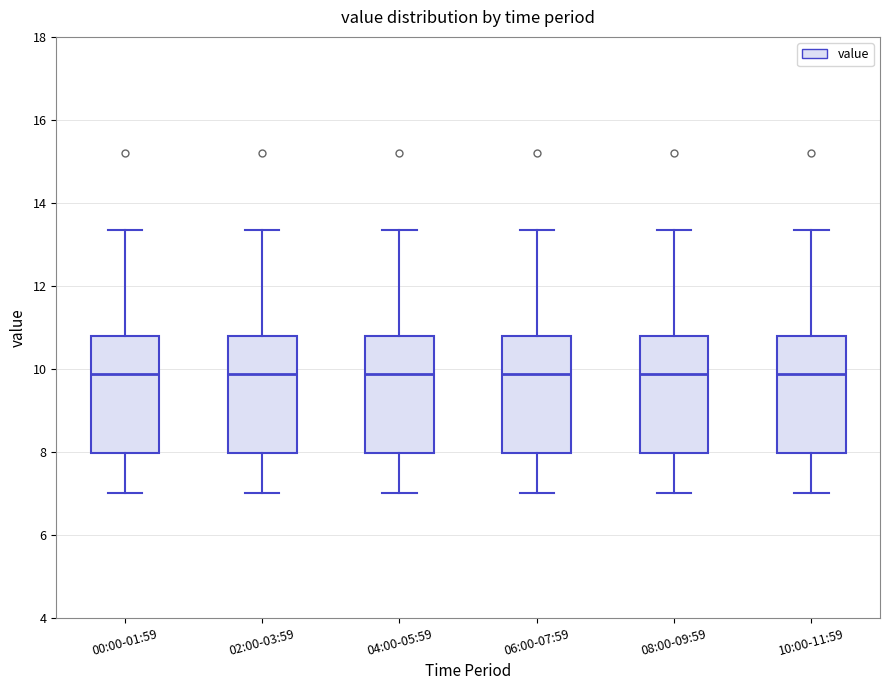

Reading left to right, transcribe this box plot: for each box, give where its median line is, the range the box spans, and where its two whiskers end, as read against the y-axis. The values are not printed on the chart, so give them approximately, as read against the axis.

00:00-01:59: median 9.8, box 8.0 to 10.8, whiskers 7.0 to 13.4
02:00-03:59: median 9.8, box 8.0 to 10.8, whiskers 7.0 to 13.4
04:00-05:59: median 9.8, box 8.0 to 10.8, whiskers 7.0 to 13.4
06:00-07:59: median 9.8, box 8.0 to 10.8, whiskers 7.0 to 13.4
08:00-09:59: median 9.8, box 8.0 to 10.8, whiskers 7.0 to 13.4
10:00-11:59: median 9.8, box 8.0 to 10.8, whiskers 7.0 to 13.4